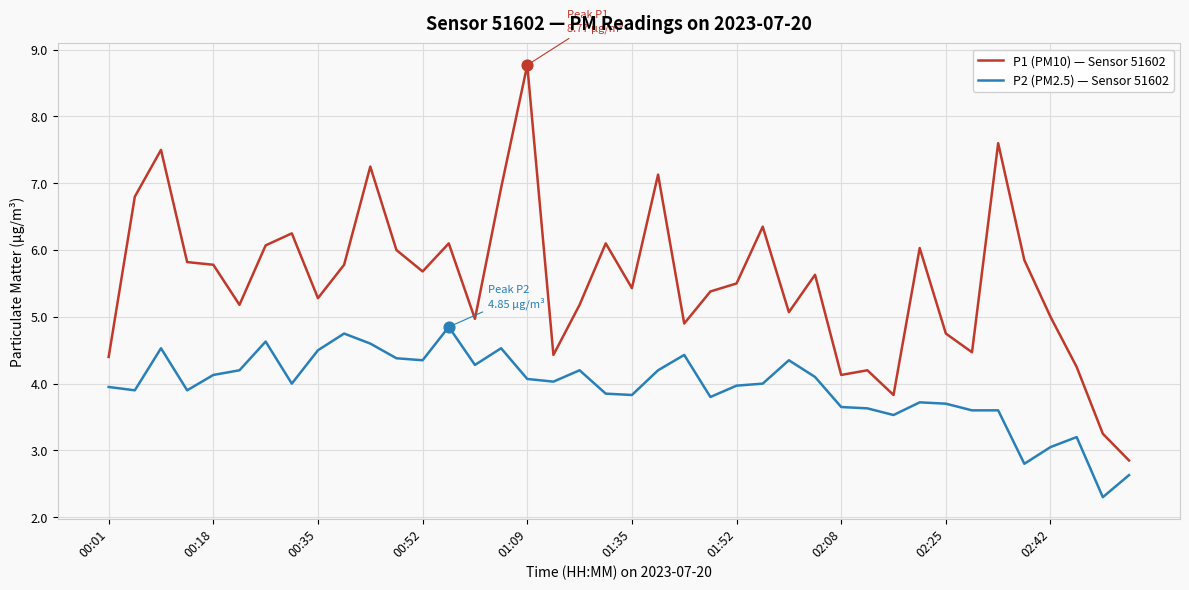

Which series has the widest spread of values?

P1 (PM10) — Sensor 51602